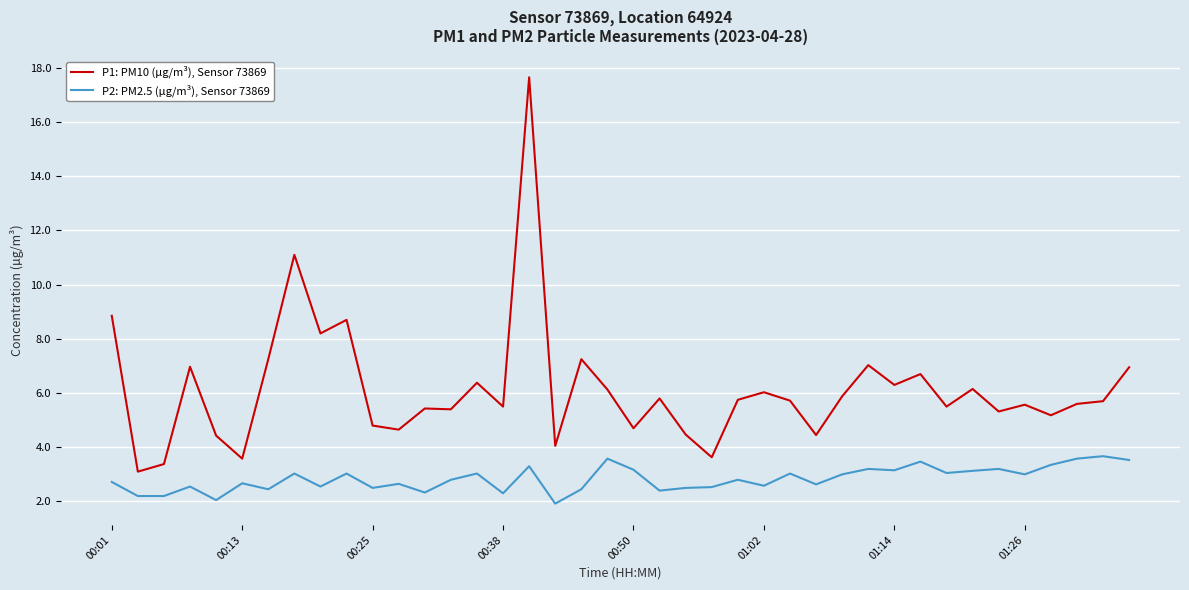

What is the minimum value for P2: PM2.5 (µg/m³), Sensor 73869?

1.9